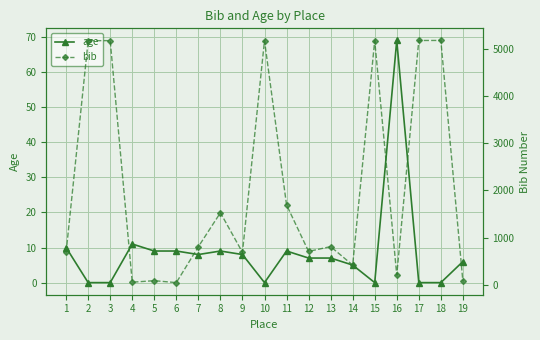

At which category does bib reach its first local valley?

4